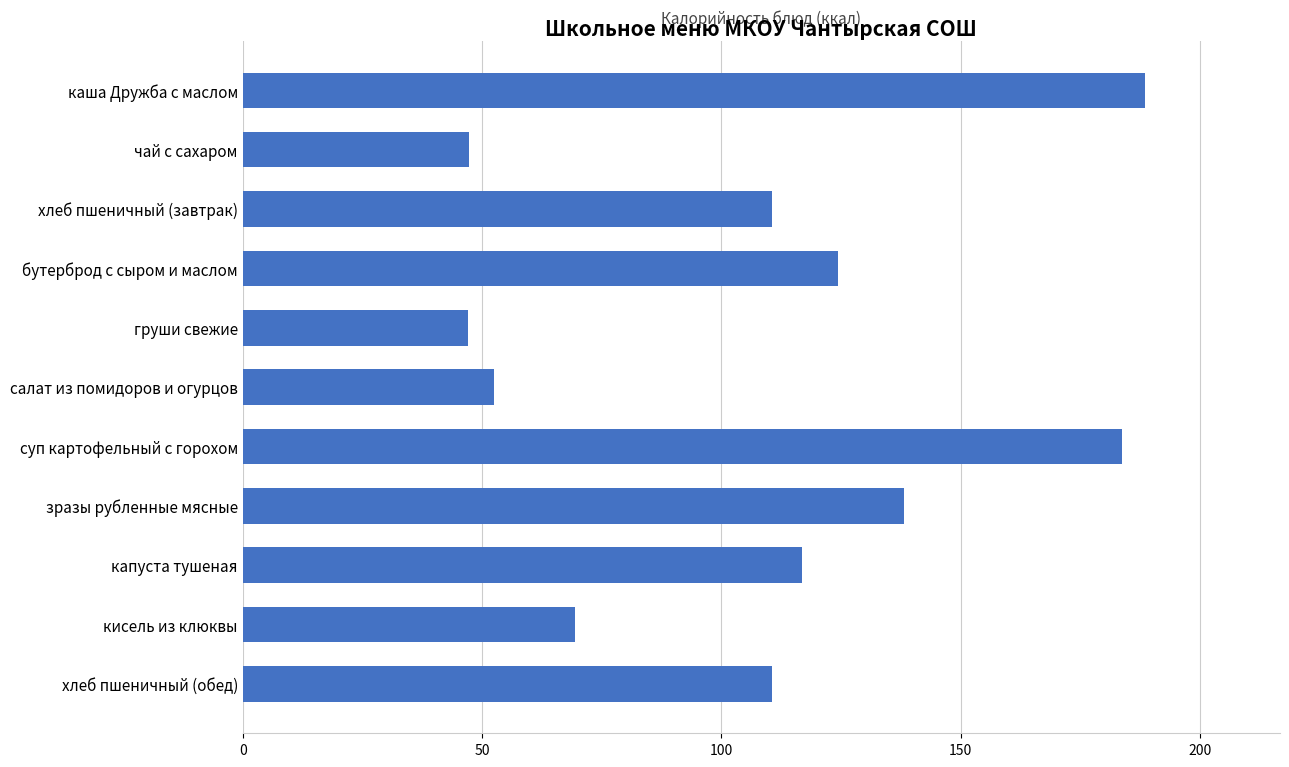

True or false: the data shows 195.6 at хлеб пшеничный (завтрак).

False